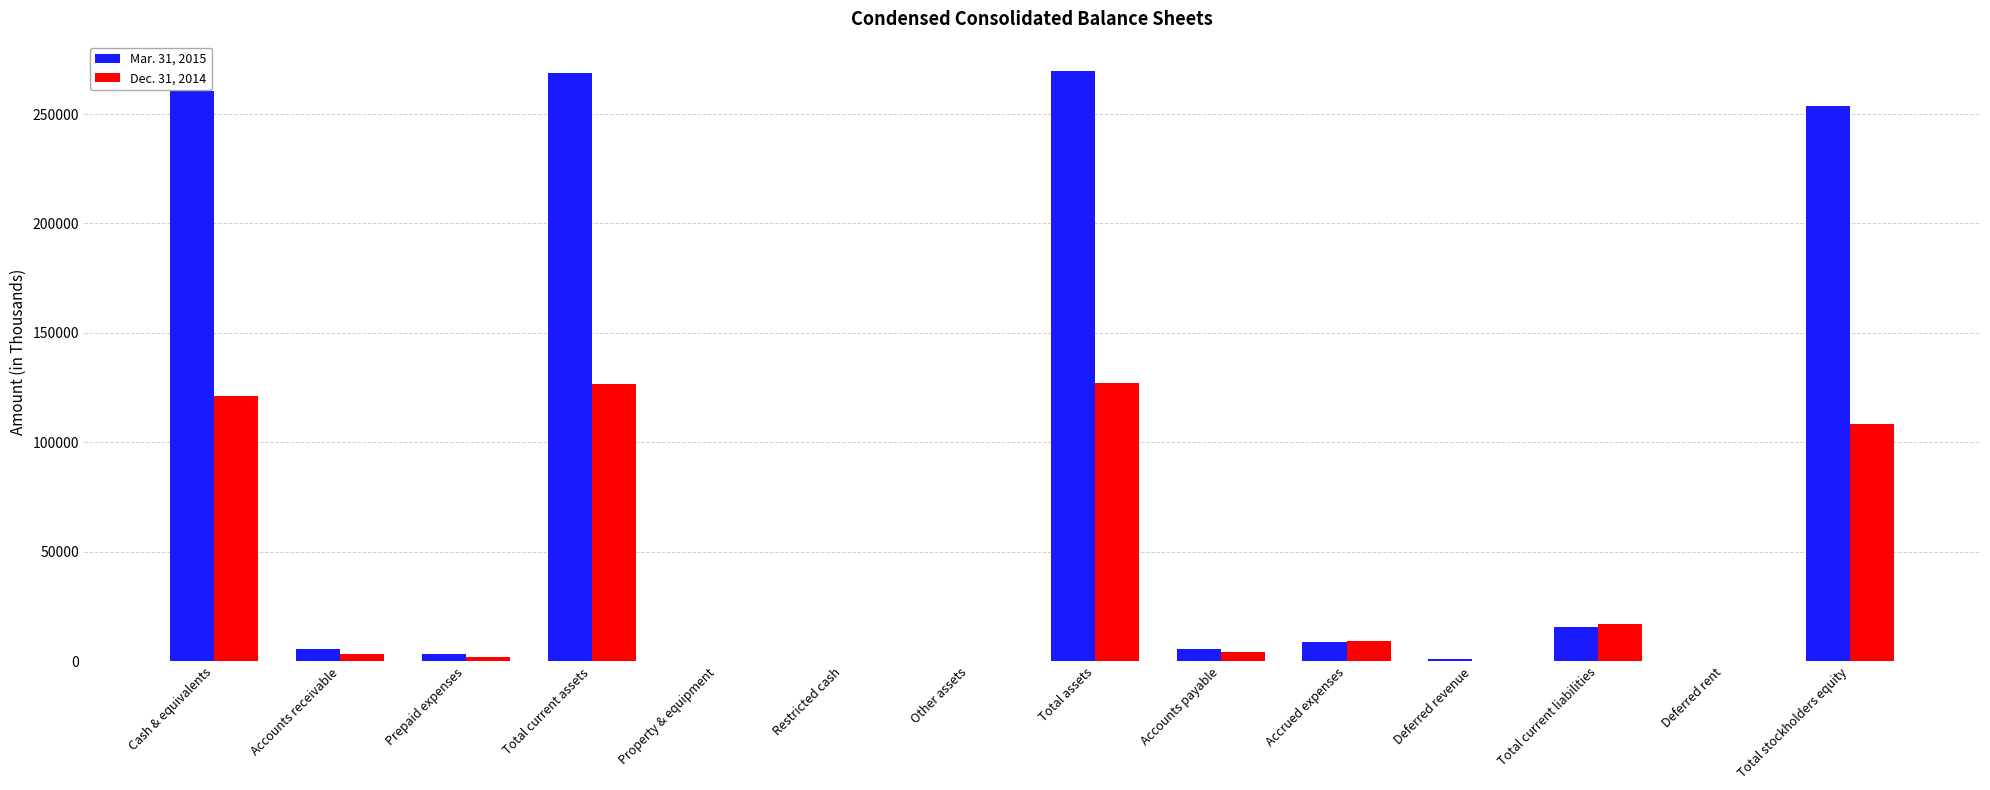

Are the bars grouped side by side (vs. stacked)?

Yes